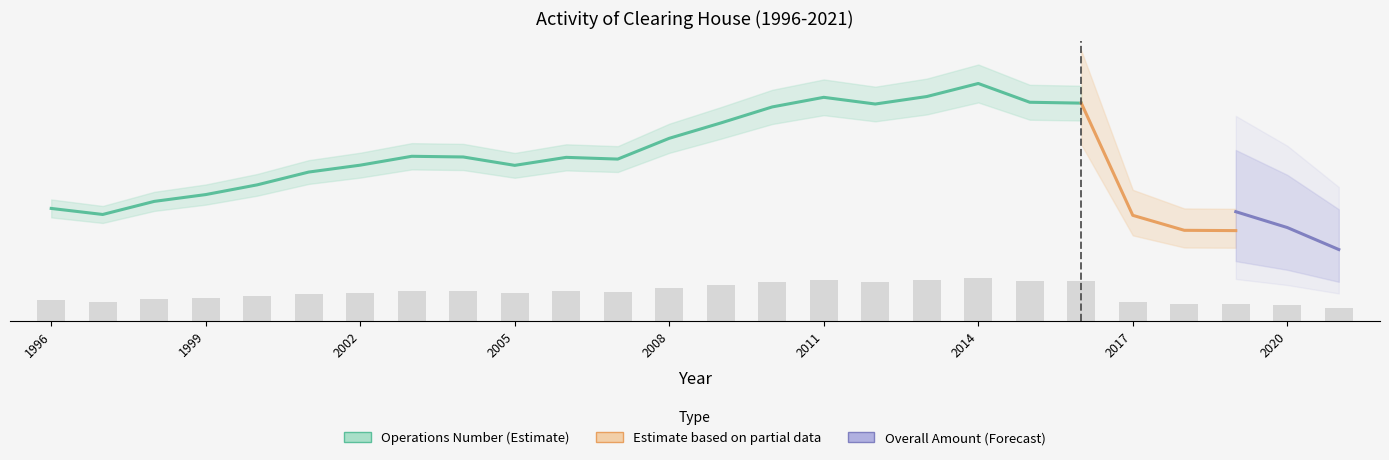

How many bars are there in total?

26